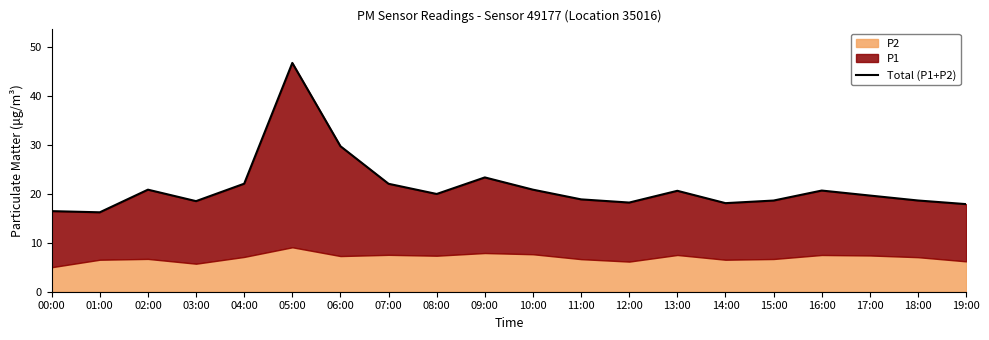

Rank the categories by value from lowest to highest.

01:00, 00:00, 19:00, 14:00, 12:00, 03:00, 15:00, 18:00, 11:00, 17:00, 08:00, 13:00, 16:00, 10:00, 02:00, 07:00, 04:00, 09:00, 06:00, 05:00